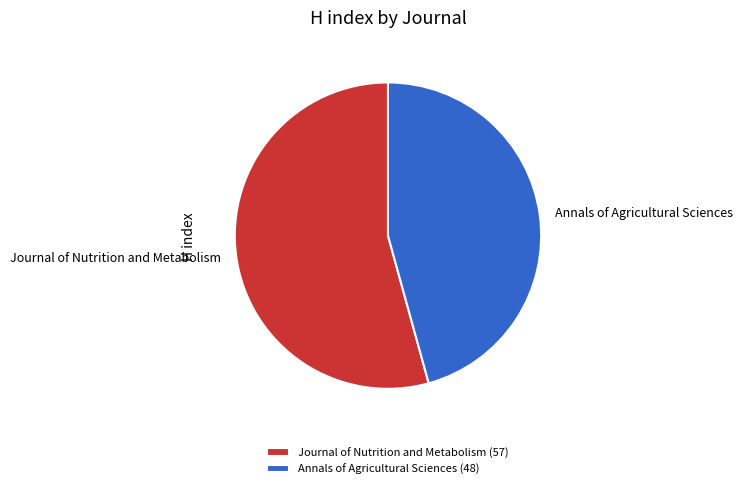

Is Annals of Agricultural Sciences the majority of the pie?

No